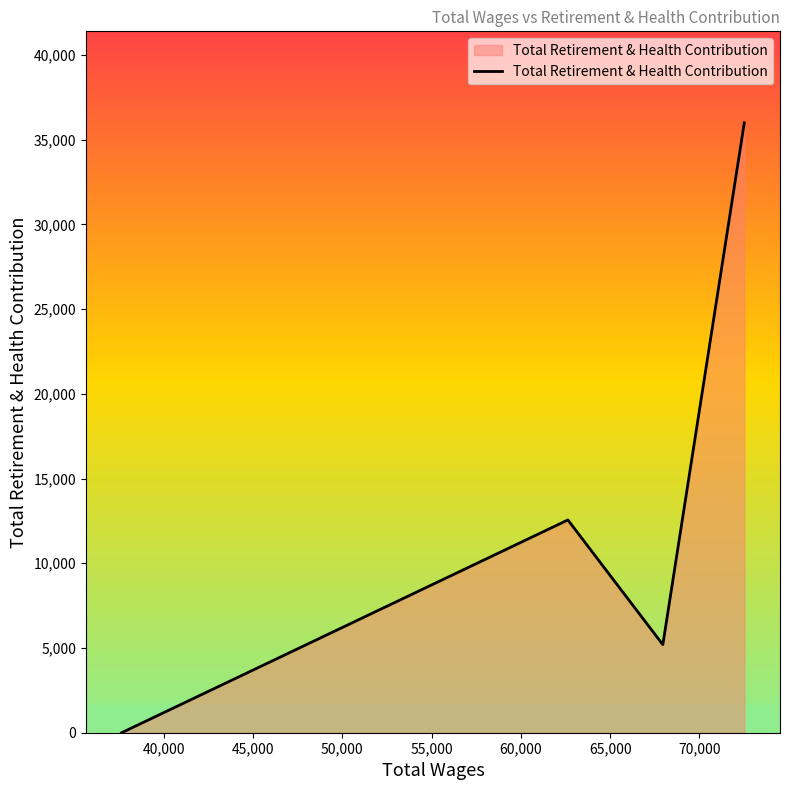

Count the number of data series in this chart.

1